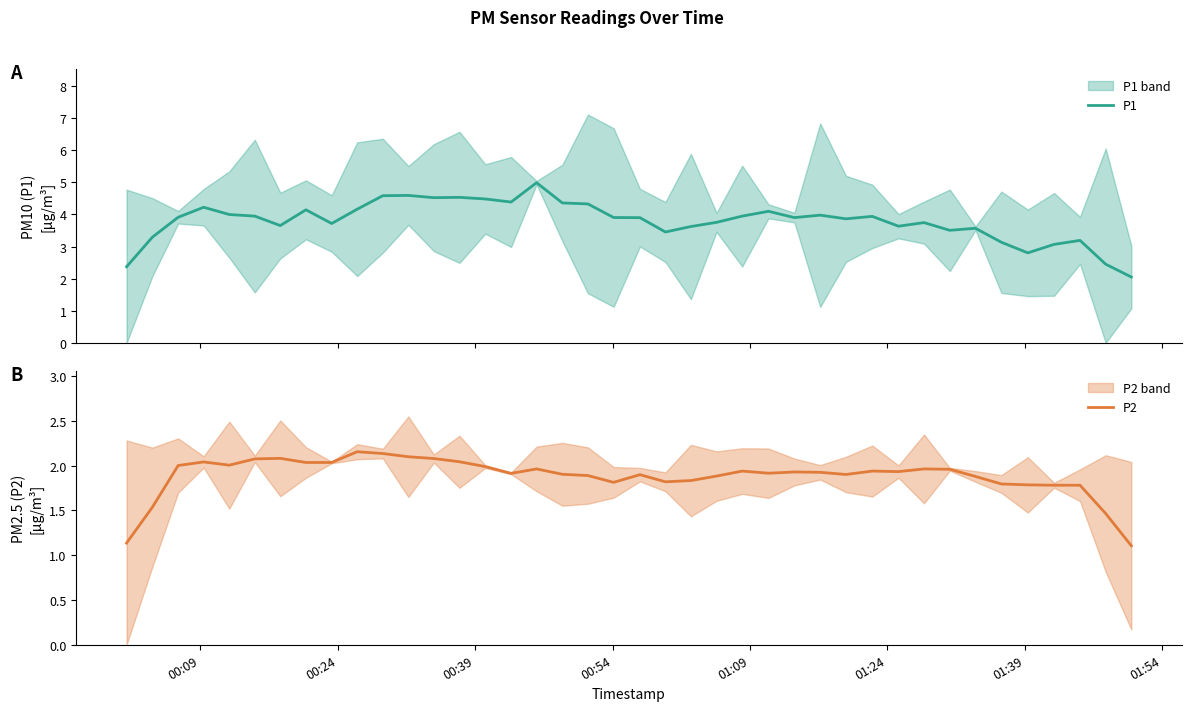

What is the minimum value for P1?

2.1